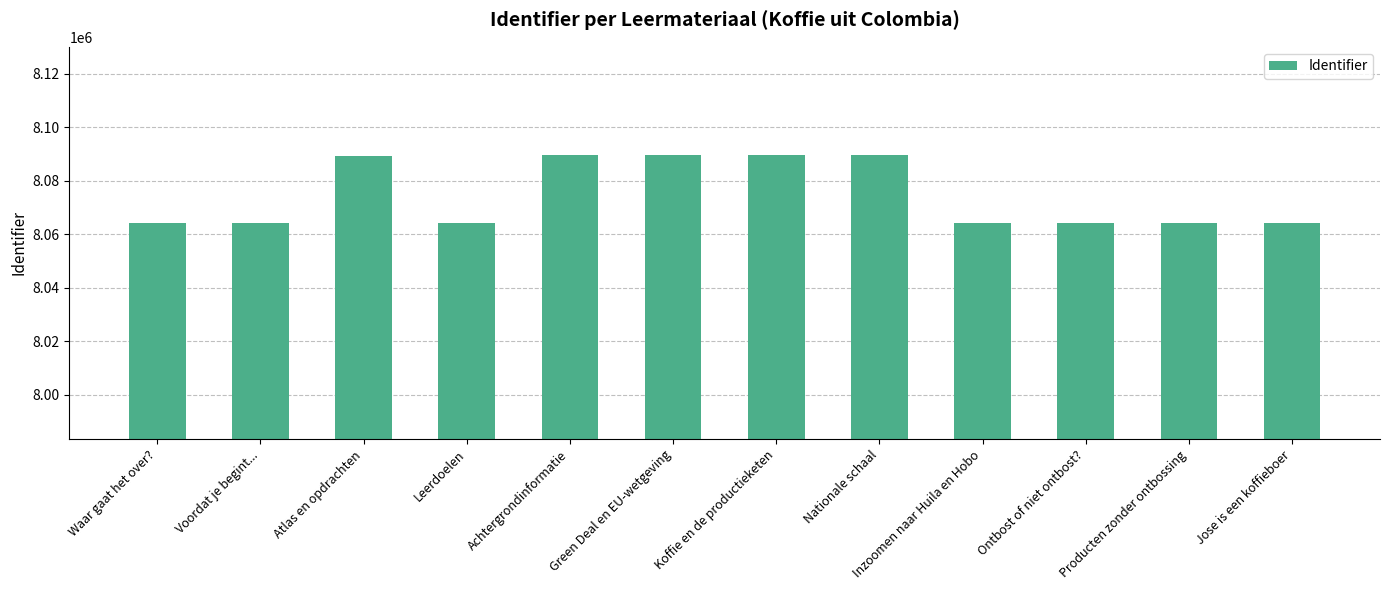

Is it true that the value at Jose is een koffieboer is 12055082?

False